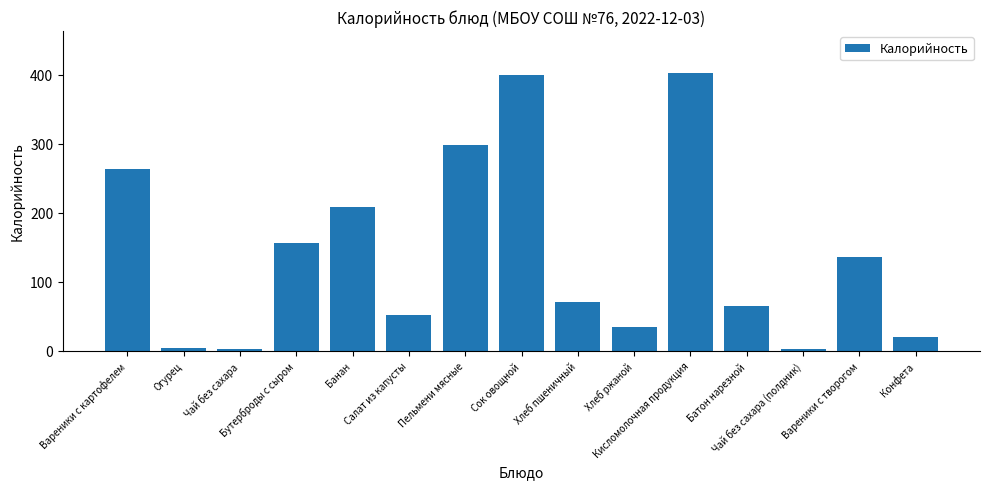

Between Хлеб пшеничный and Сок овощной, which is larger?

Сок овощной